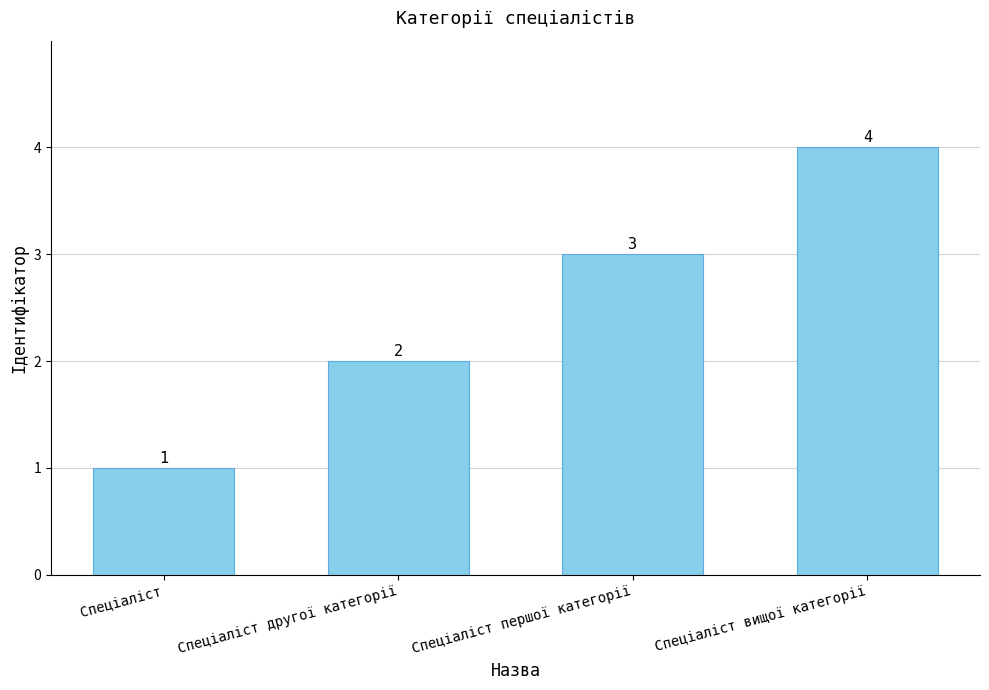

What is the maximum value shown in the chart?

4